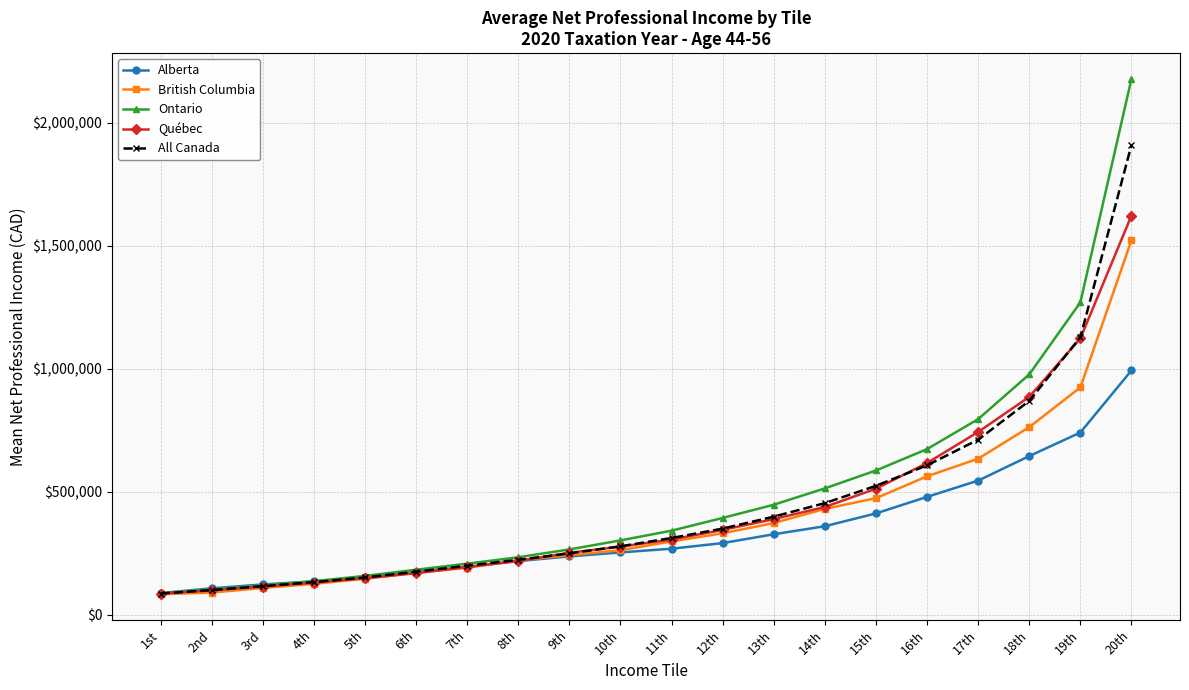

What value does the Québec series have at 4th?

129705